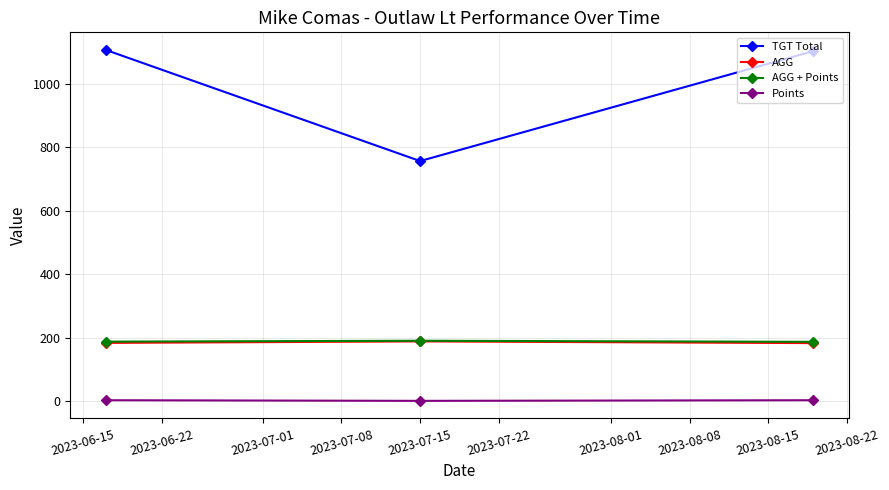

What is the greatest value displayed?

1107.0